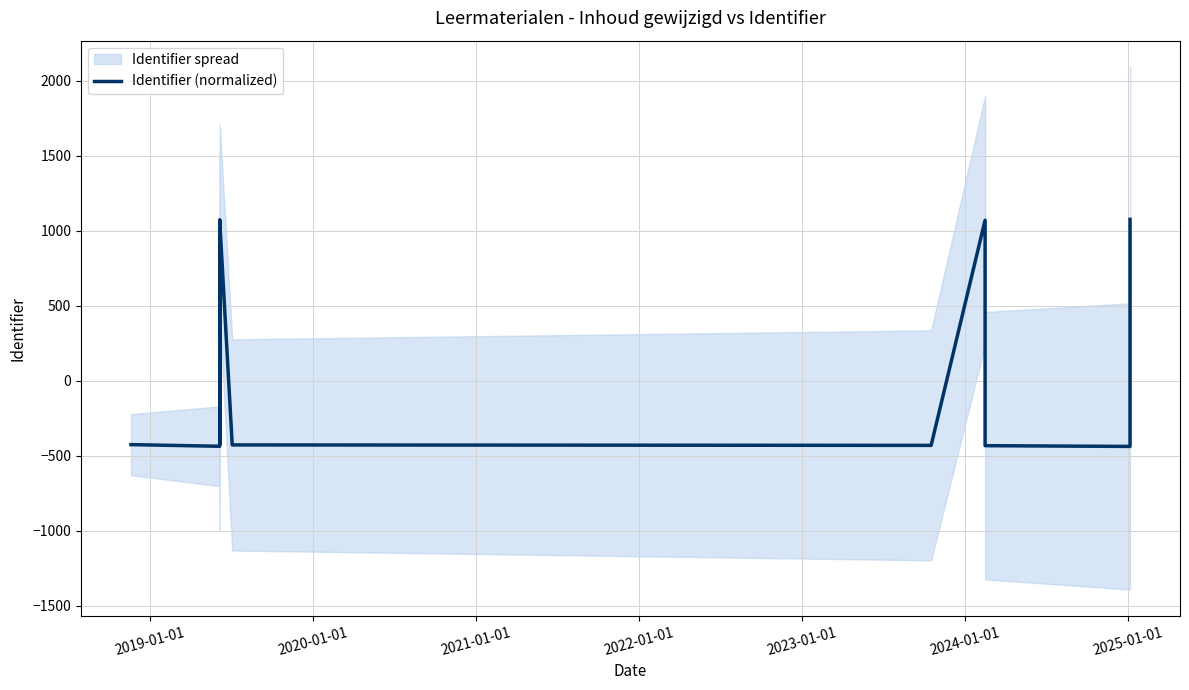

The value at 11 is -239. True or false?

False